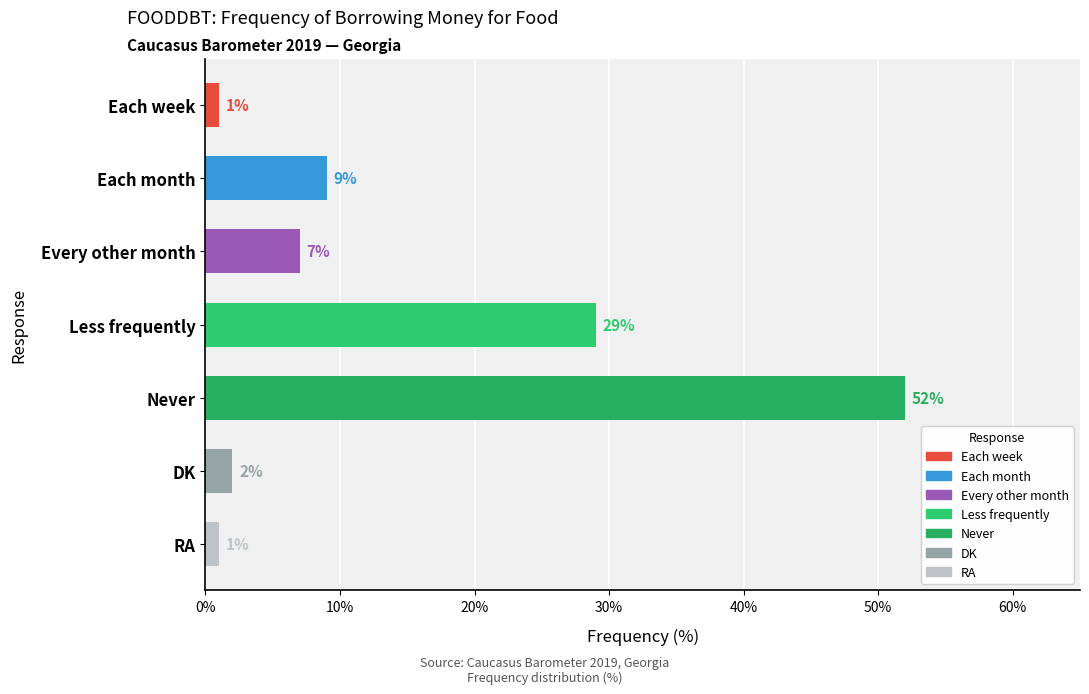

Reading top to bottom, extract all data points from this chart.

1	9	7	29	52	2	1